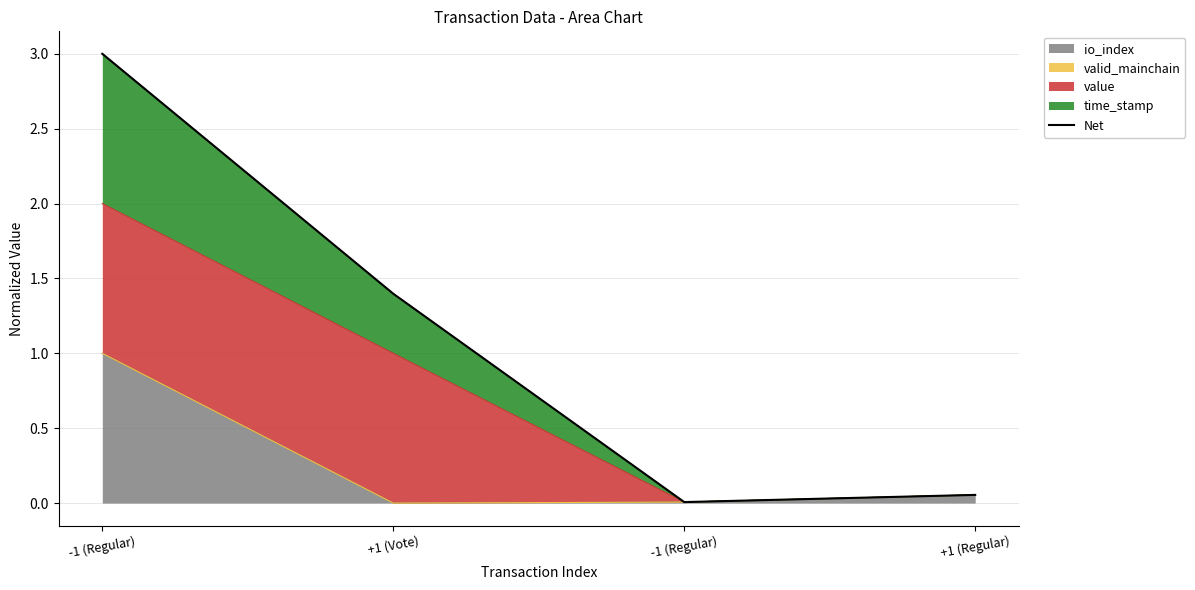

Which label corresponds to the largest value in the chart?

-1 (Regular)